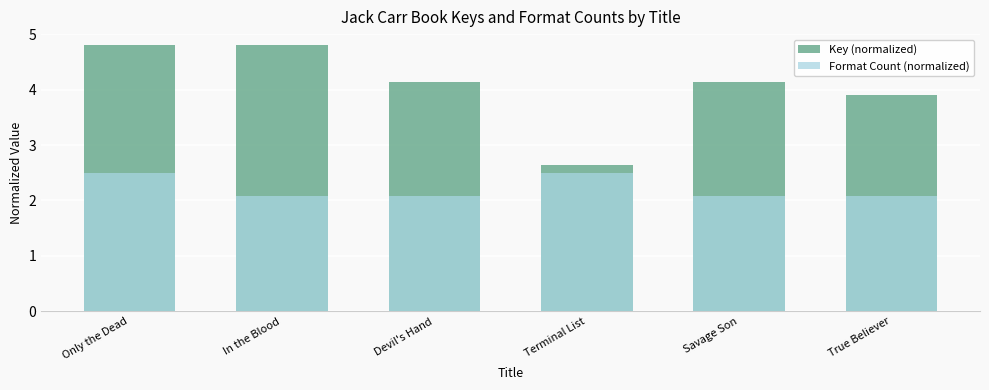

What is the label of the 1st bar from the right?

True Believer